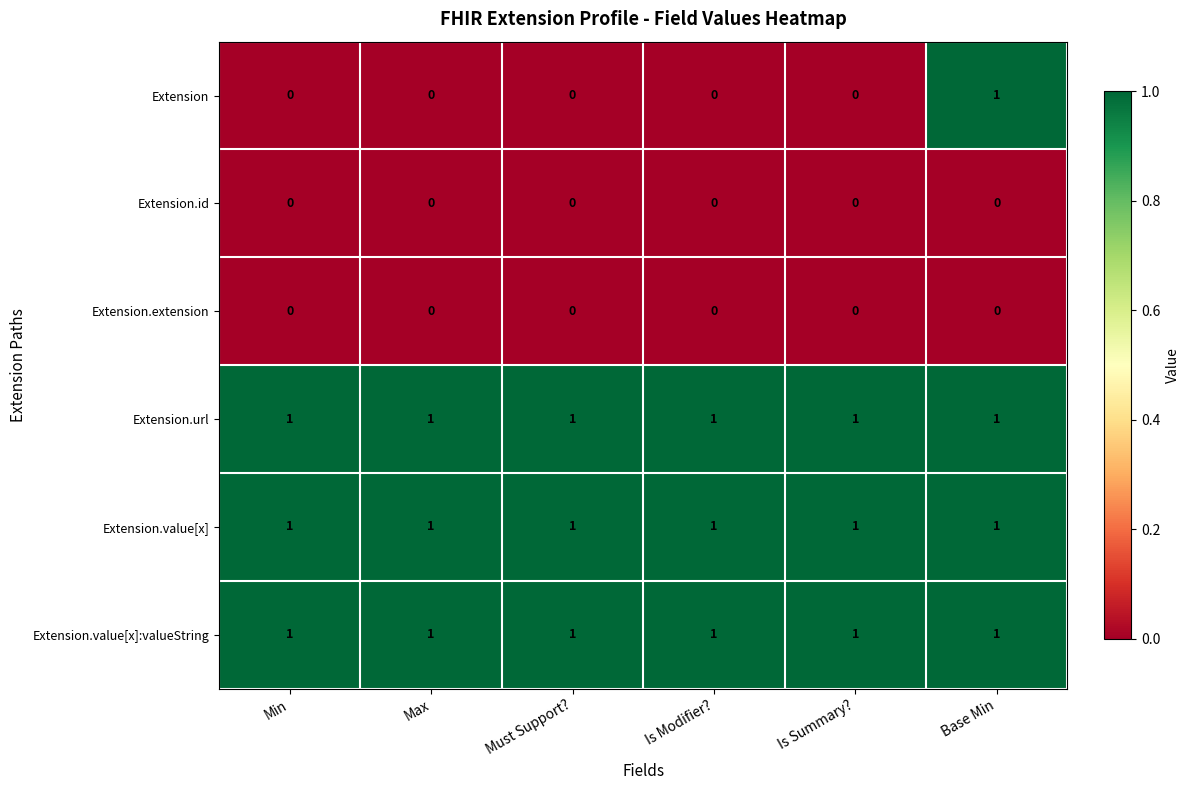

The Extension.value[x]:valueString series shows 2 at Base Min. True or false?

False